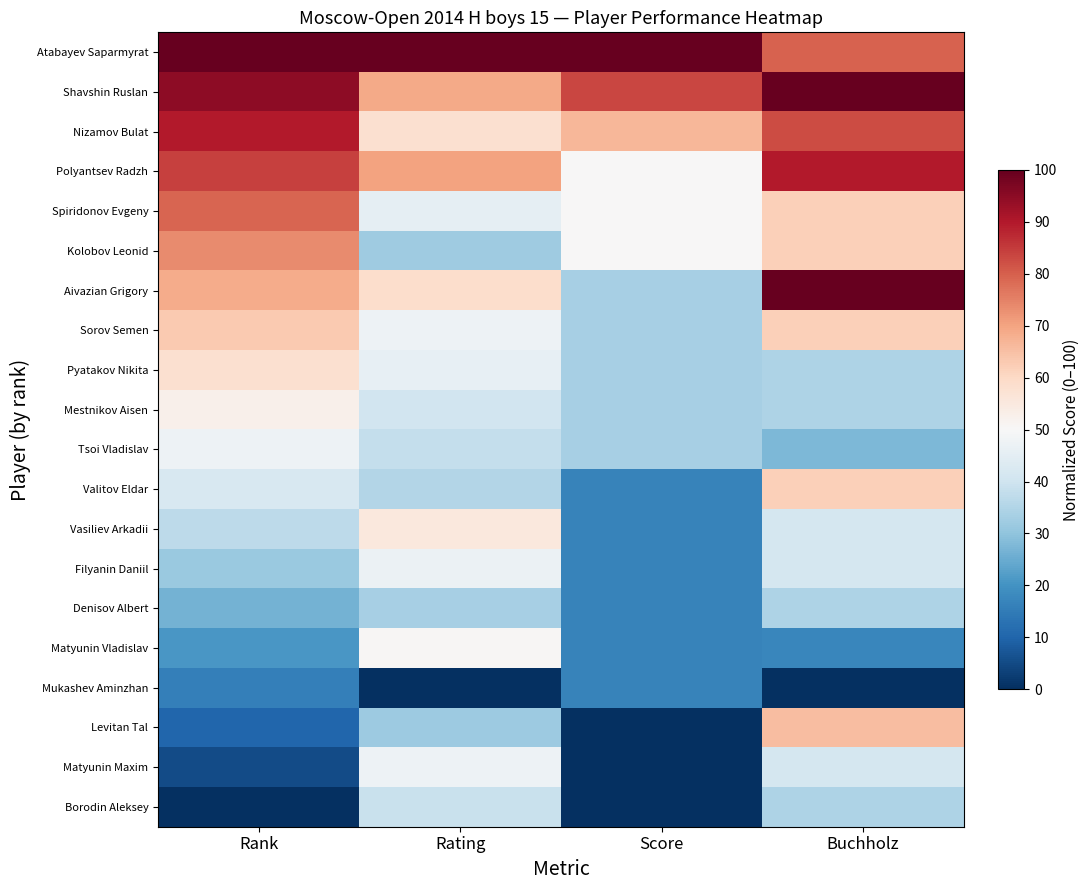

Reading right to left, list all the values displayed in this chart.

Atabayev Saparmyrat: Buchholz=79.3	Score=100.0	Rating=100.0	Rank=100.0
Shavshin Ruslan: Buchholz=100.0	Score=83.3	Rating=68.9	Rank=94.7
Nizamov Bulat: Buchholz=82.8	Score=66.7	Rating=57.9	Rank=89.5
Polyantsev Radzh: Buchholz=89.7	Score=50.0	Rating=70.3	Rank=84.2
Spiridonov Evgeny: Buchholz=62.1	Score=50.0	Rating=45.6	Rank=78.9
Kolobov Leonid: Buchholz=62.1	Score=50.0	Rating=32.4	Rank=73.7
Aivazian Grigory: Buchholz=100.0	Score=33.3	Rating=58.6	Rank=68.4
Sorov Semen: Buchholz=62.1	Score=33.3	Rating=47.3	Rank=63.2
Pyatakov Nikita: Buchholz=34.5	Score=33.3	Rating=45.9	Rank=57.9
Mestnikov Aisen: Buchholz=34.5	Score=33.3	Rating=40.3	Rank=52.6
Tsoi Vladislav: Buchholz=27.6	Score=33.3	Rating=38.2	Rank=47.4
Valitov Eldar: Buchholz=62.1	Score=16.7	Rating=35.5	Rank=42.1
Vasiliev Arkadii: Buchholz=41.4	Score=16.7	Rating=55.2	Rank=36.8
Filyanin Daniil: Buchholz=41.4	Score=16.7	Rating=47.0	Rank=31.6
Denisov Albert: Buchholz=34.5	Score=16.7	Rating=33.5	Rank=26.3
Matyunin Vladislav: Buchholz=17.2	Score=16.7	Rating=50.5	Rank=21.1
Mukashev Aminzhan: Buchholz=0.0	Score=16.7	Rating=0.0	Rank=15.8
Levitan Tal: Buchholz=65.5	Score=0.0	Rating=31.8	Rank=10.5
Matyunin Maxim: Buchholz=41.4	Score=0.0	Rating=47.3	Rank=5.3
Borodin Aleksey: Buchholz=34.5	Score=0.0	Rating=38.8	Rank=0.0